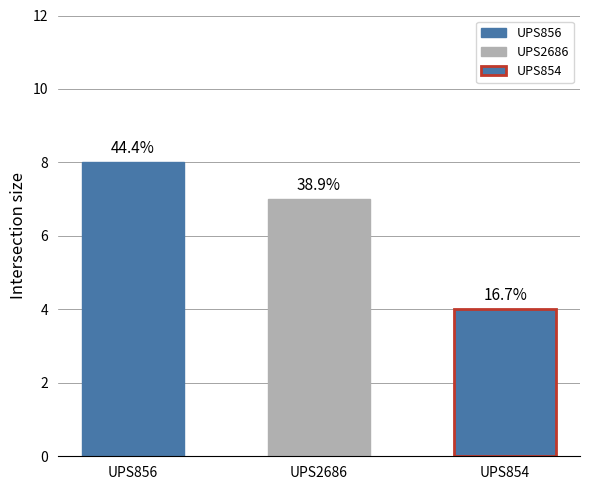

Which category has the lowest value across all series?

UPS854